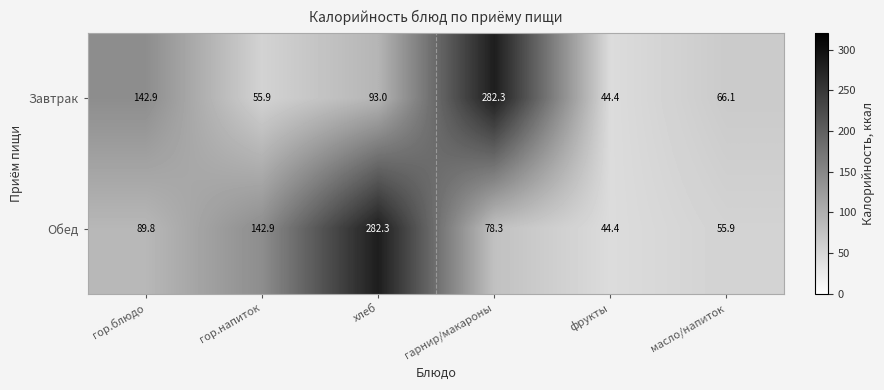

List the labels in order of Завтрак value, smallest first.

фрукты, гор.напиток, масло/напиток, хлеб, гор.блюдо, гарнир/макароны